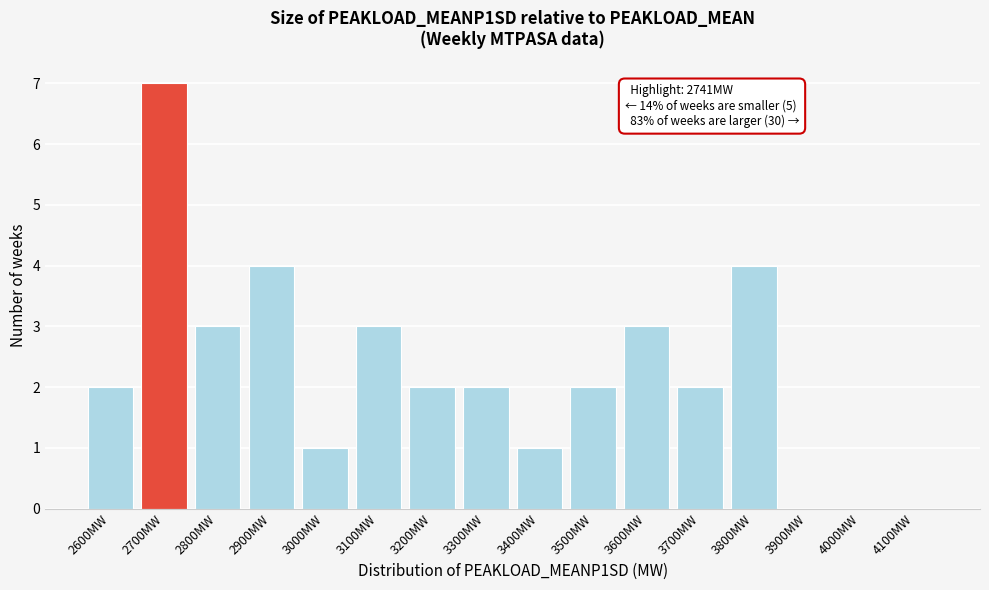

Reading left to right, transcribe all the data shown in this chart.

2600MW=2	2700MW=7	2800MW=3	2900MW=4	3000MW=1	3100MW=3	3200MW=2	3300MW=2	3400MW=1	3500MW=2	3600MW=3	3700MW=2	3800MW=4	3900MW=0	4000MW=0	4100MW=0